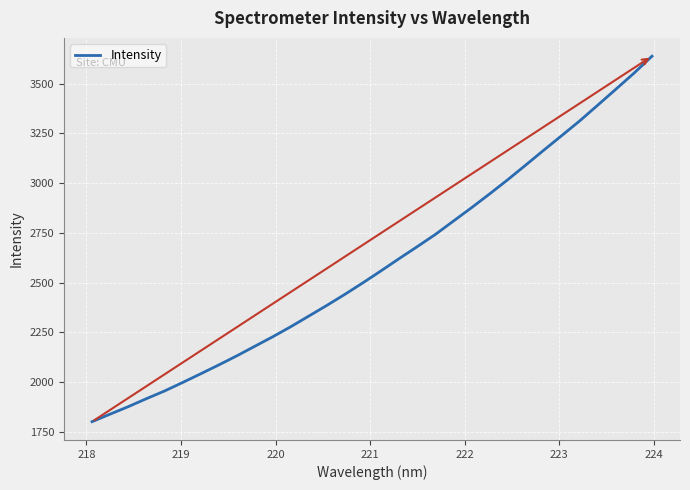

How many lines are shown in the chart?

1